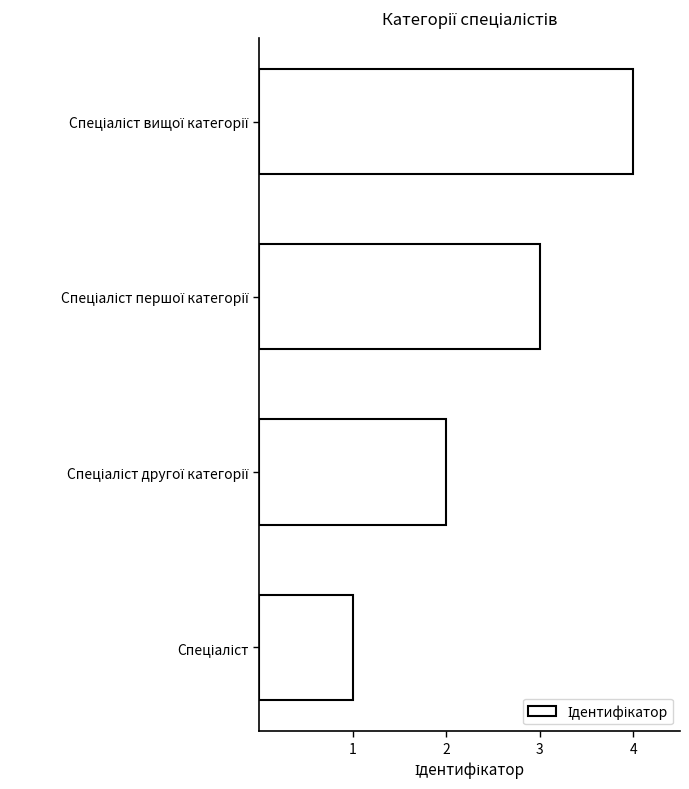

What is the difference between the maximum and minimum values?

3